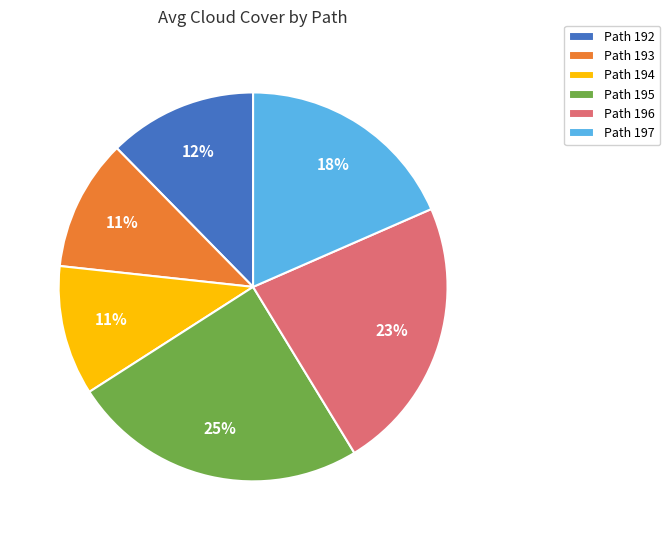

To the nearest percent, what is the average slice percentage?

17%